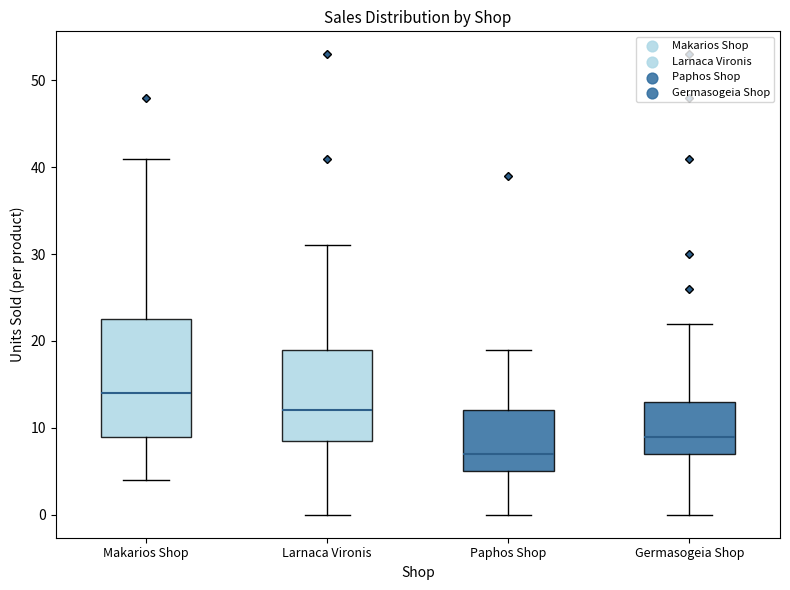

Reading left to right, transcribe this box plot: for each box, give where its median line is, the range the box spans, and where its two whiskers end, as read against the y-axis. The values are not printed on the chart, so give them approximately, as read against the axis.

Makarios Shop: median 14, box 9 to 23, whiskers 4 to 41
Larnaca Vironis: median 12, box 9 to 19, whiskers 0 to 31
Paphos Shop: median 7, box 5 to 12, whiskers 0 to 19
Germasogeia Shop: median 9, box 7 to 13, whiskers 0 to 22